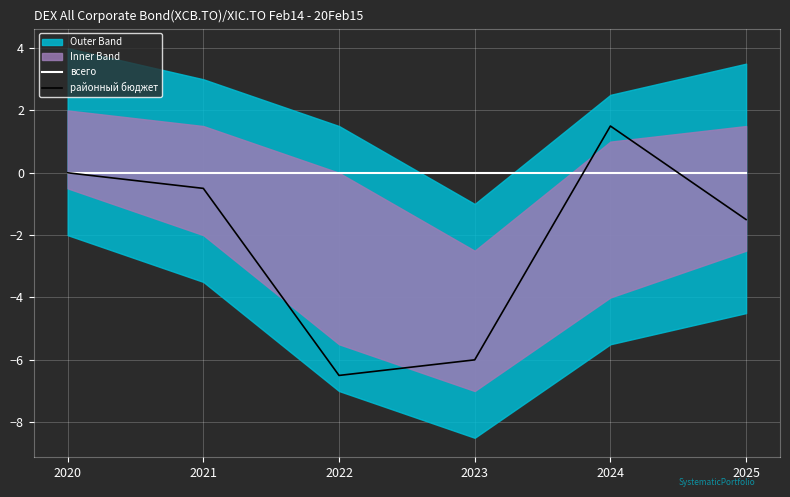

Which series changed the most between 2023 and 2024?

районный бюджет